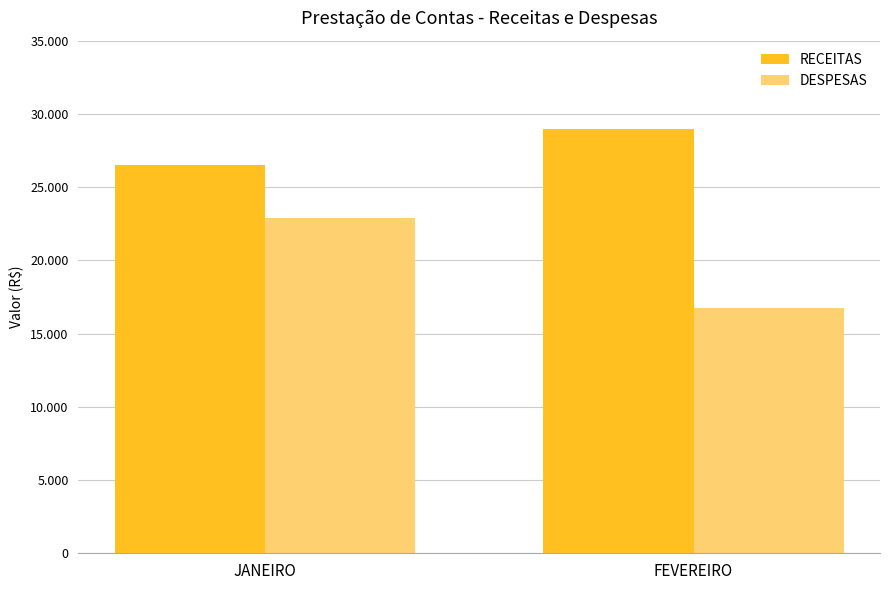

Reading left to right, list all the values displayed in this chart.

RECEITAS: JANEIRO=26541.6	FEVEREIRO=28967.7
DESPESAS: JANEIRO=22899.5	FEVEREIRO=16771.9